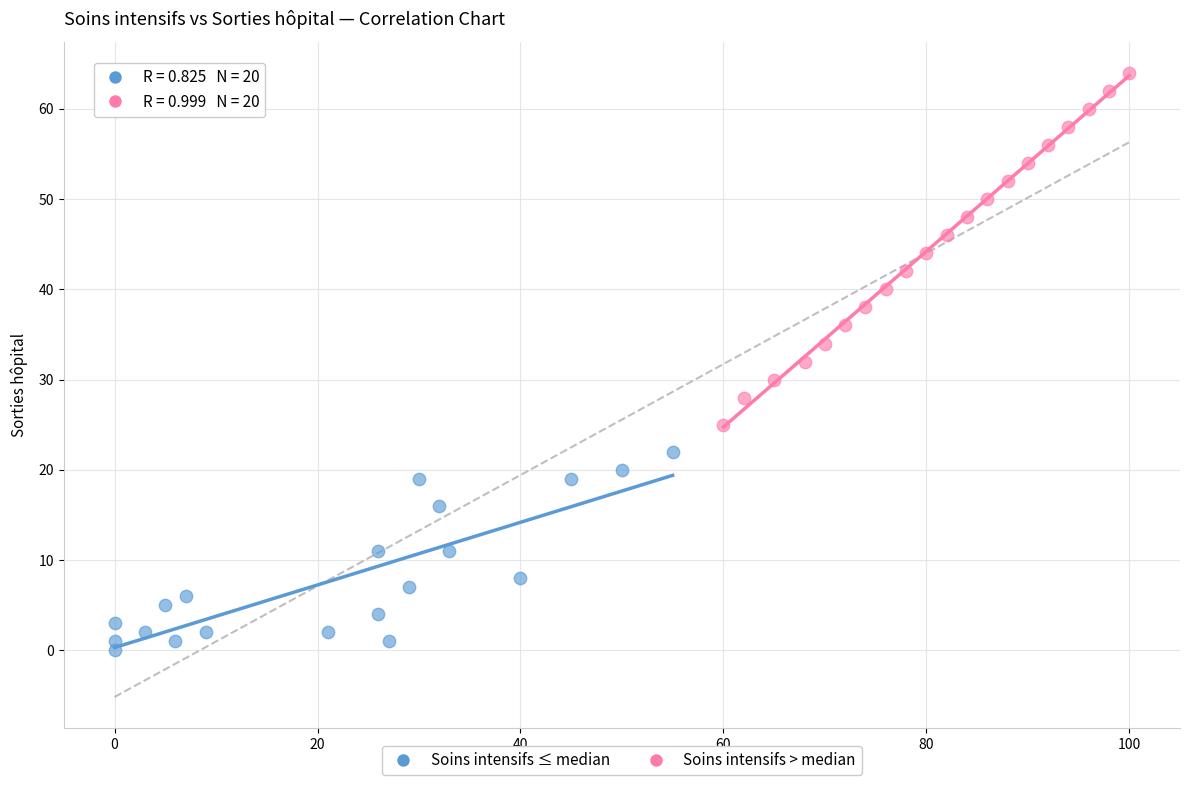

Which series has the largest Y range (max minus min)?

Soins intensifs > median